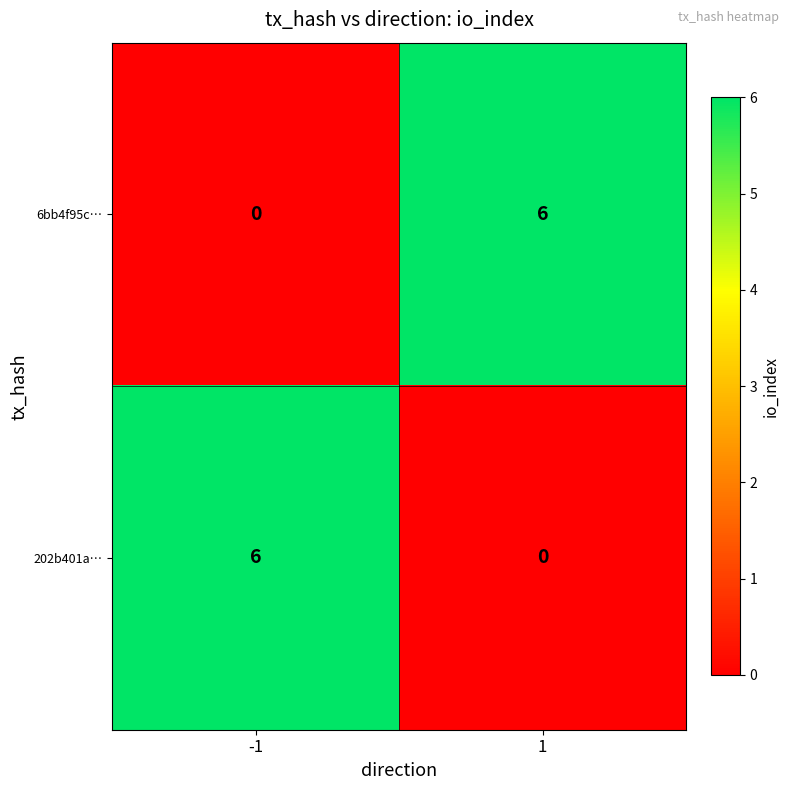

Rank the series at -1 from highest to lowest value.

202b401a…, 6bb4f95c…